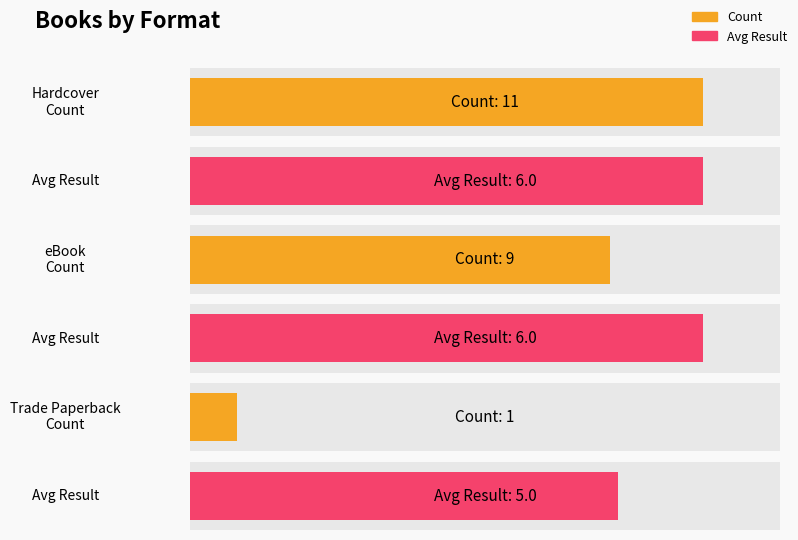

What are all the series names shown in the legend?

Count, Avg Result